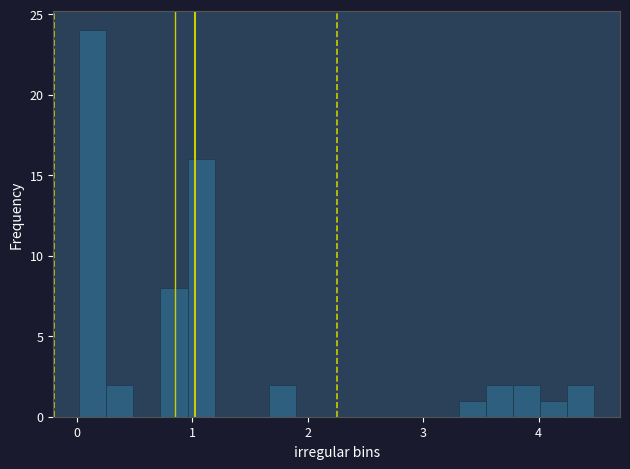

Around what value on the x-axis is the tallest bar? Give the approximate position of its centre, as read against the axis.

0.1